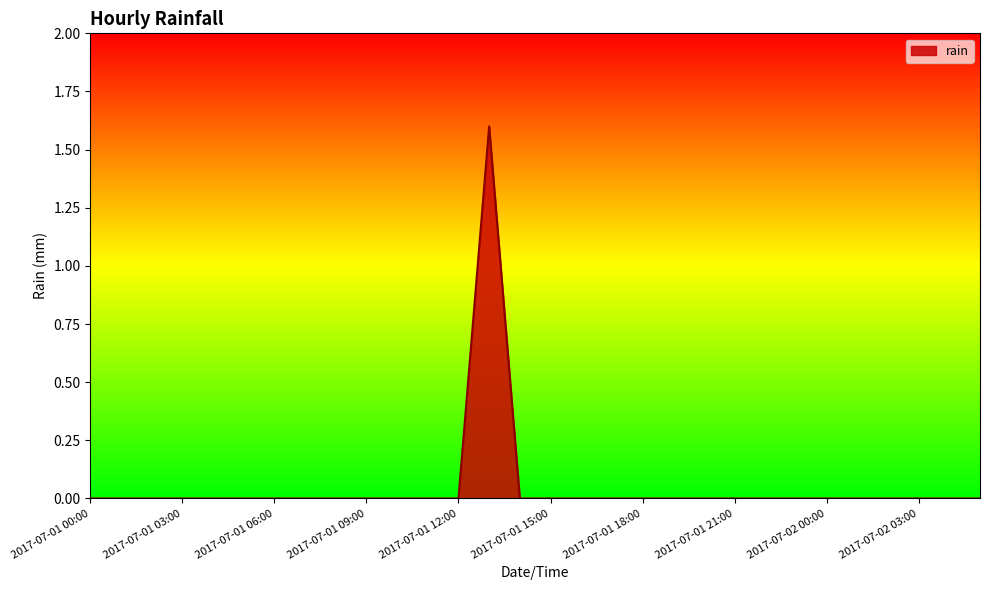

What is the greatest value displayed?

1.6